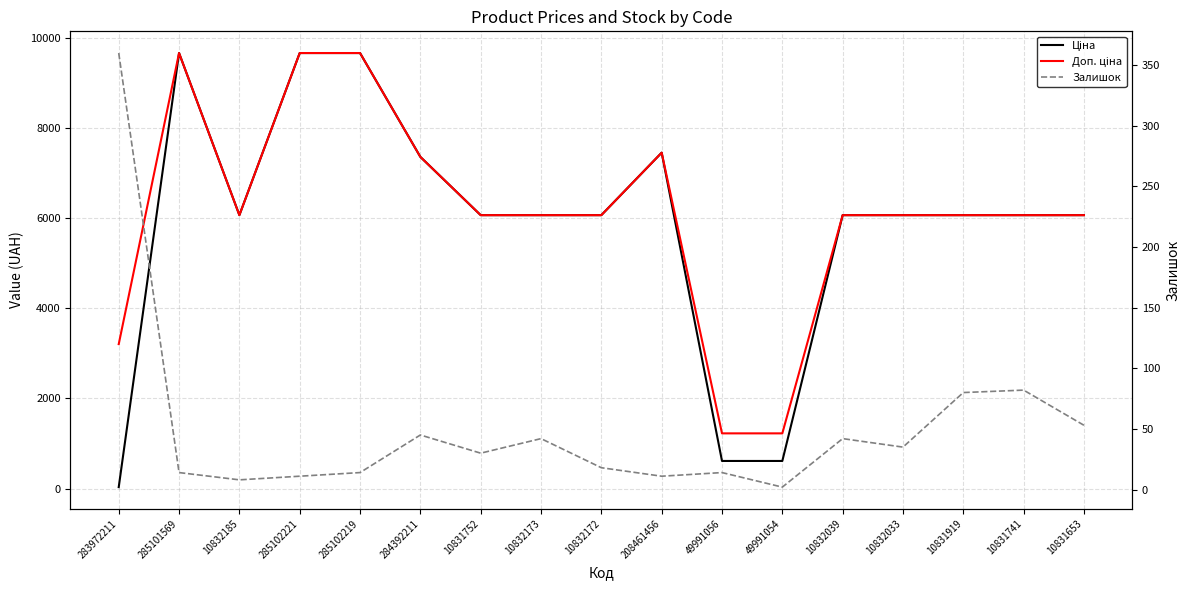

What is the difference between the Ціна values at 208461456 and 285101569?

2210.8